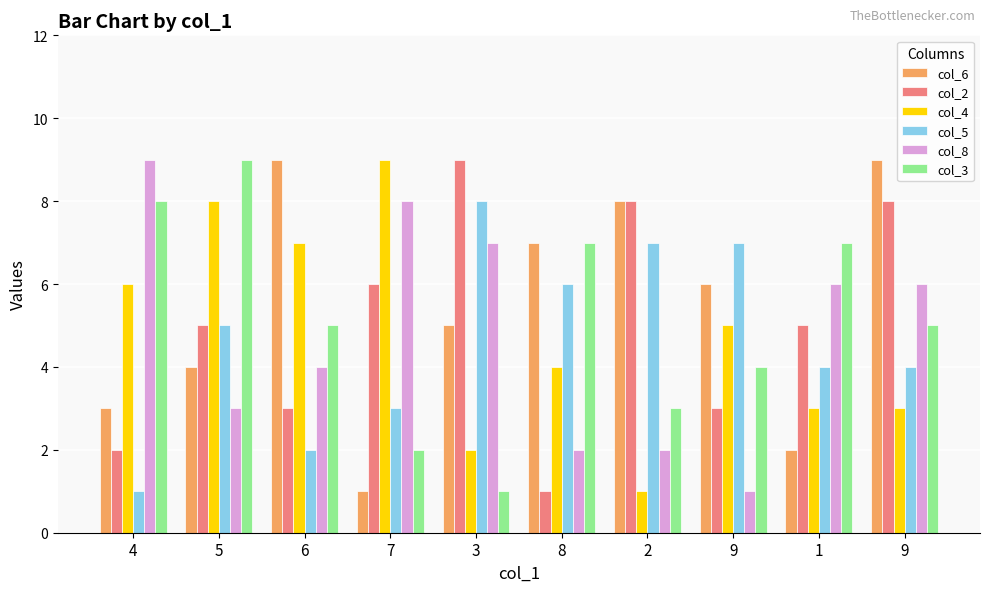

What are all the series names shown in the legend?

col_6, col_2, col_4, col_5, col_8, col_3